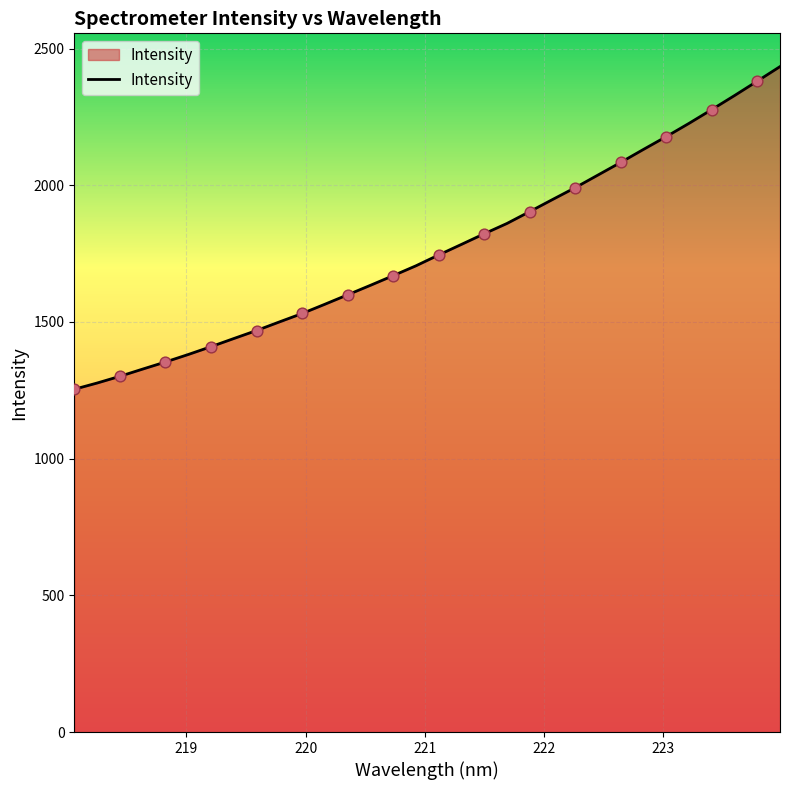

What is the smallest value displayed?

1253.7